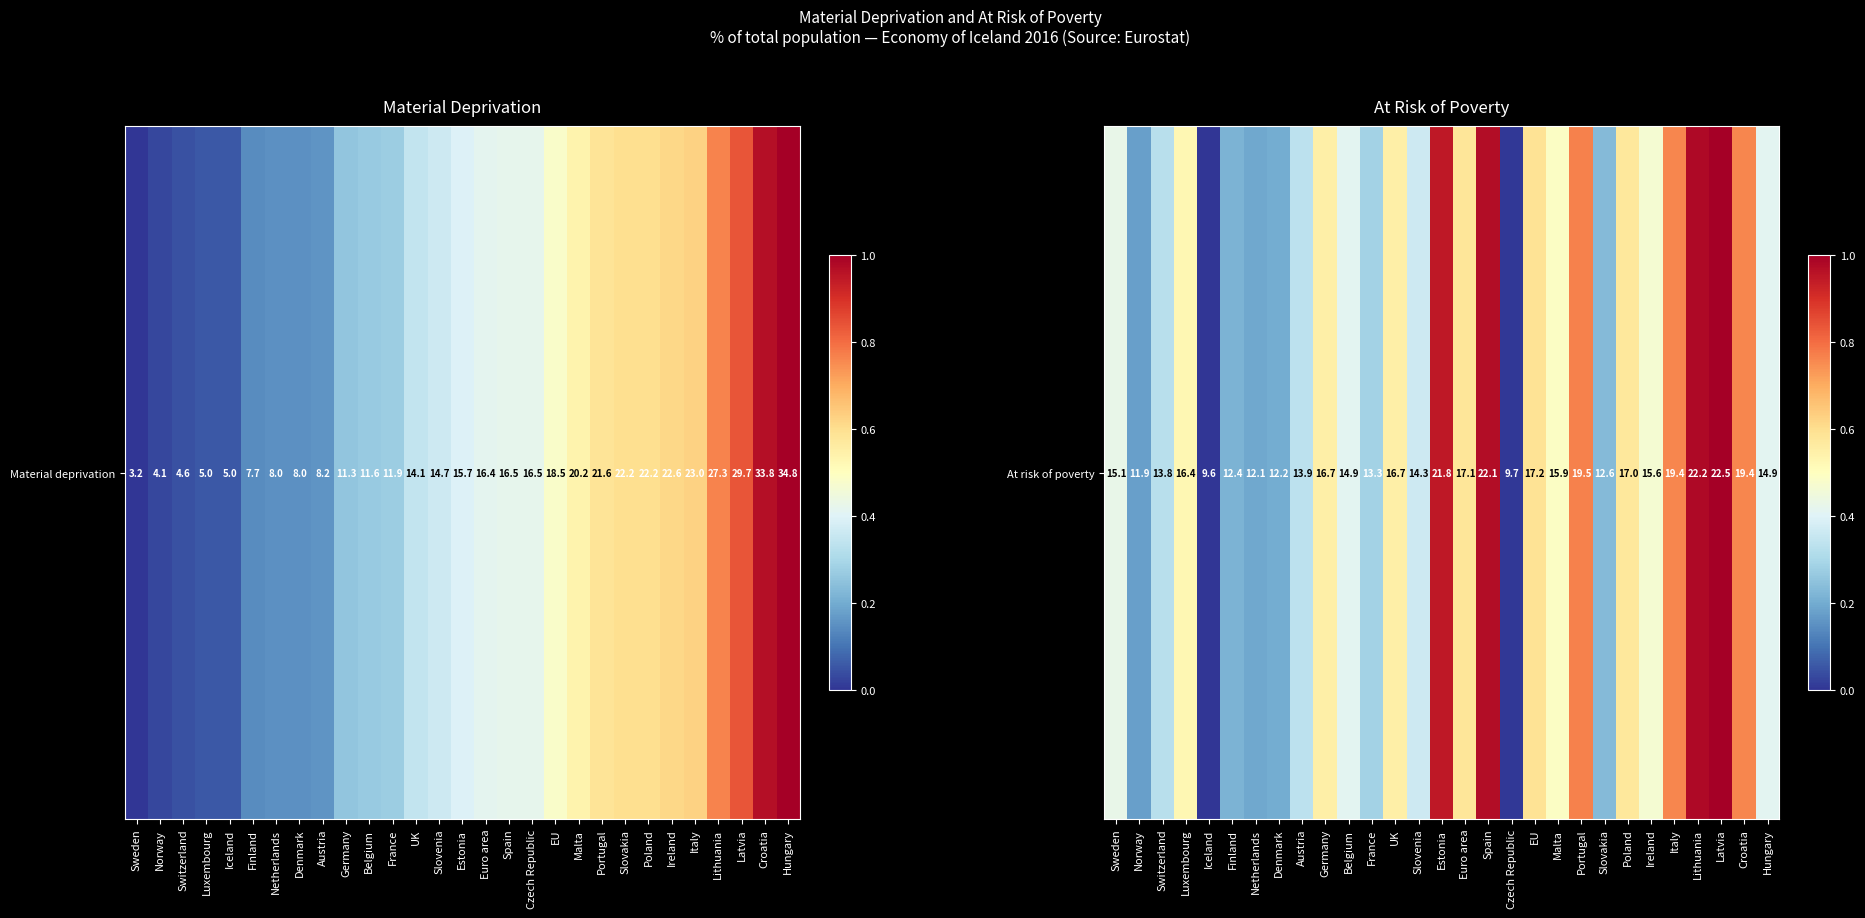

How many data points are above 0?

28